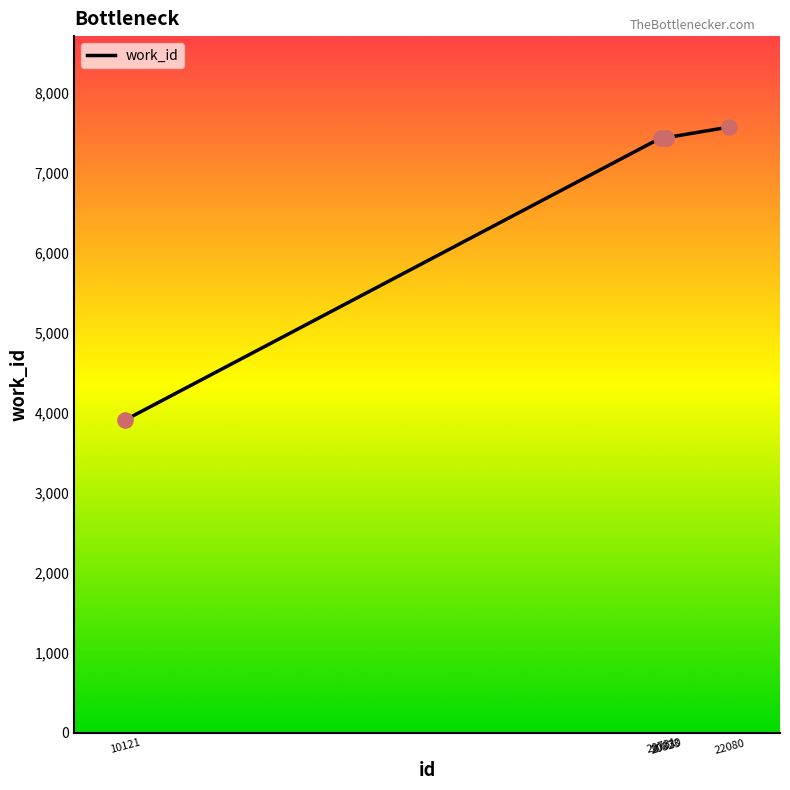

Which has a higher value, 20823 or 10121?

20823